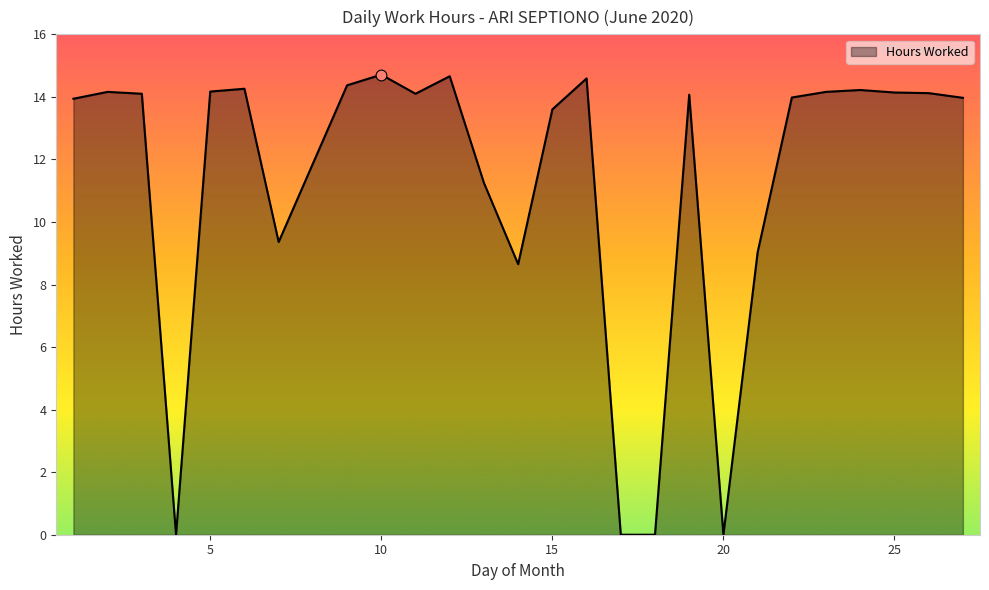

What is the maximum value shown in the chart?

14.7